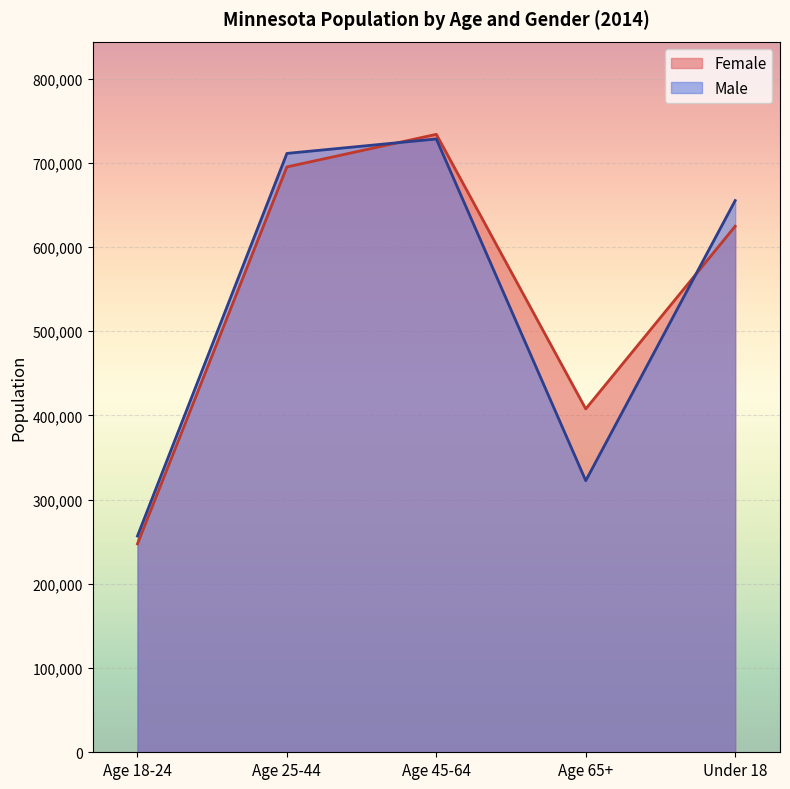

List the labels in order of Female value, largest first.

Age 45-64, Age 25-44, Under 18, Age 65+, Age 18-24